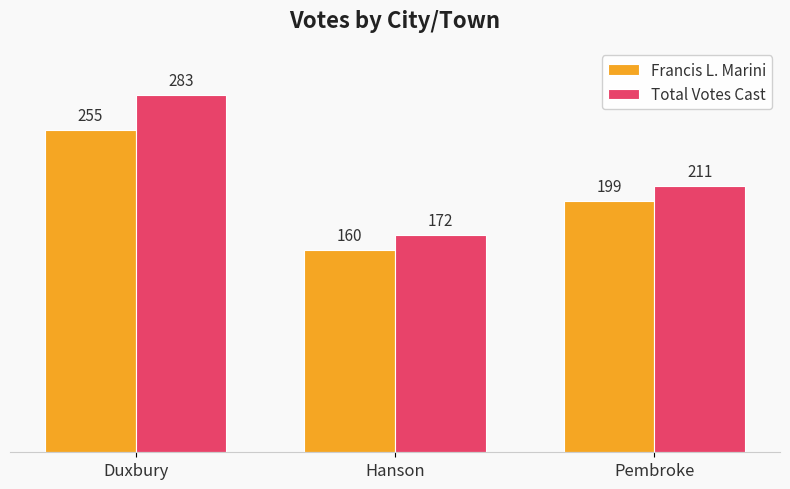

Rank the categories by Total Votes Cast value from lowest to highest.

Hanson, Pembroke, Duxbury